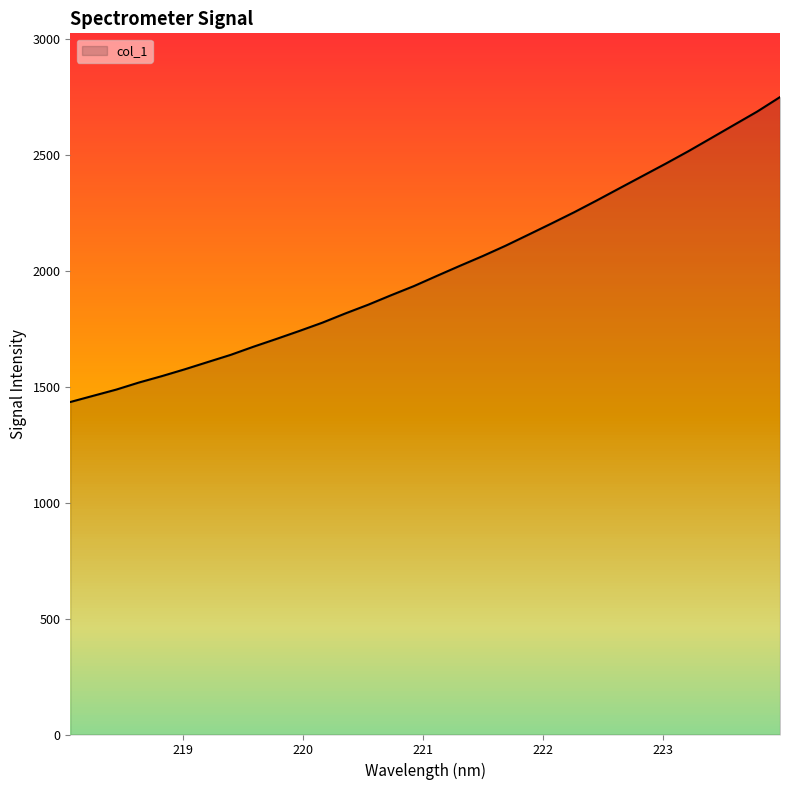

Count the number of data series in this chart.

1